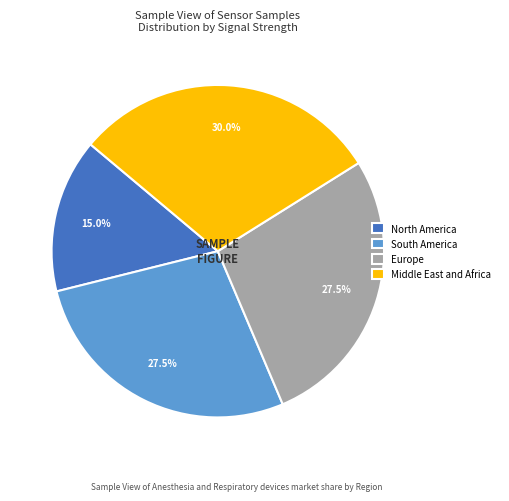

Between North America and South America, which is larger?

South America